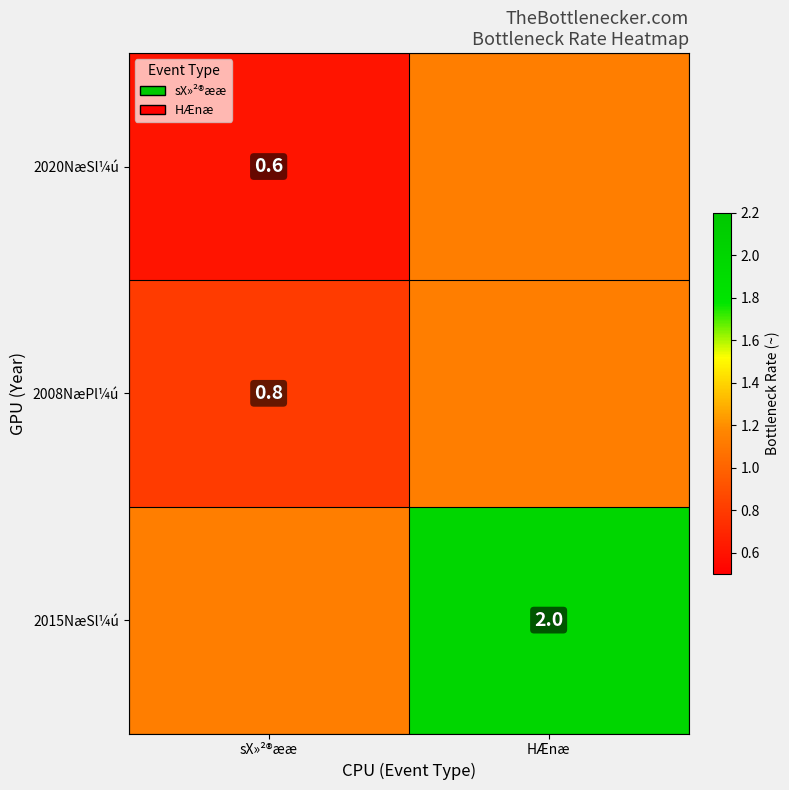

Count the 2015NæSl¼ú values in the range 1 to 2.

2